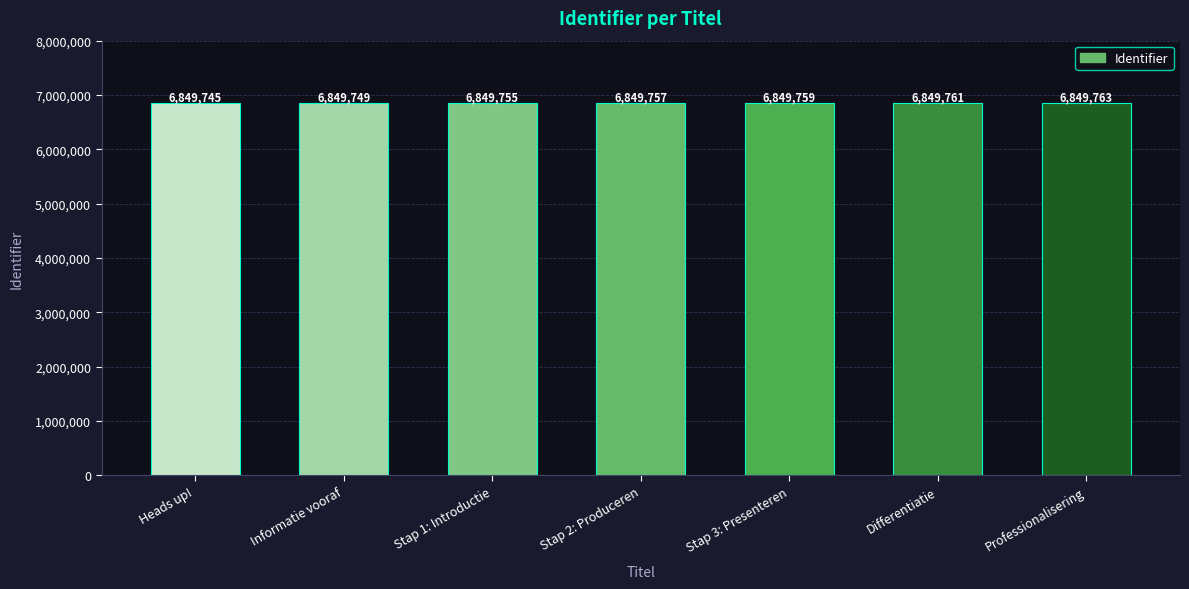

What position from the left is Heads up!?

1